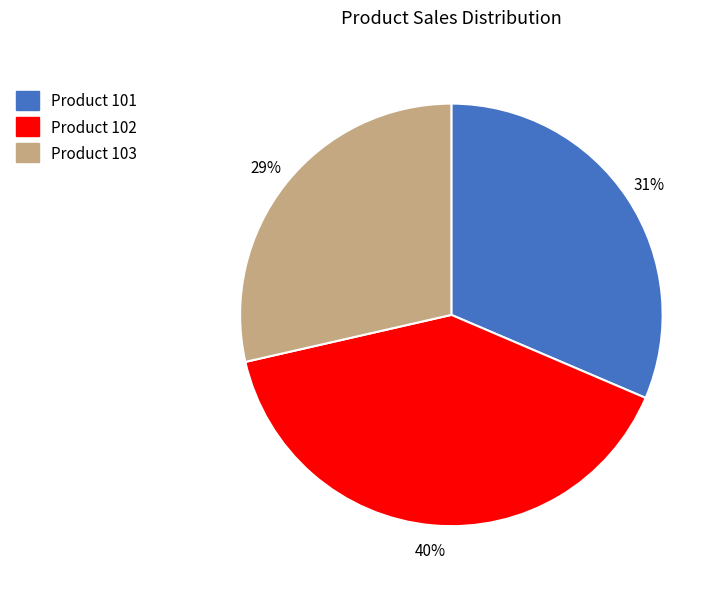

True or false: Product 101 accounts for 31% of the total.

True